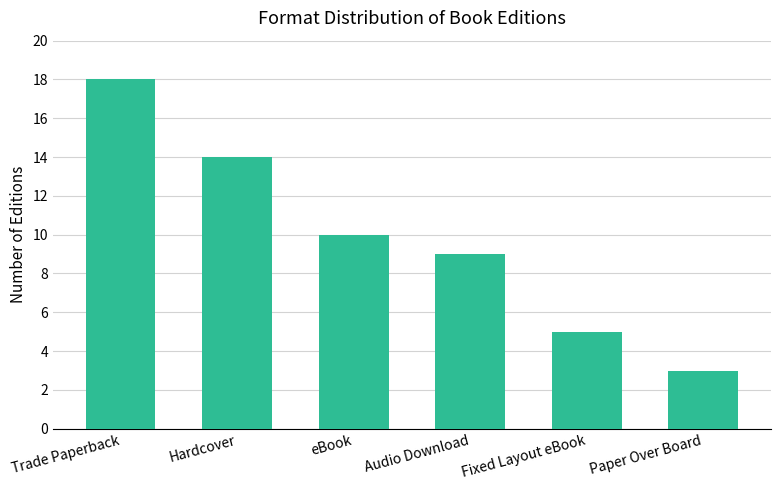

Where does the data first go above 10?

Trade Paperback